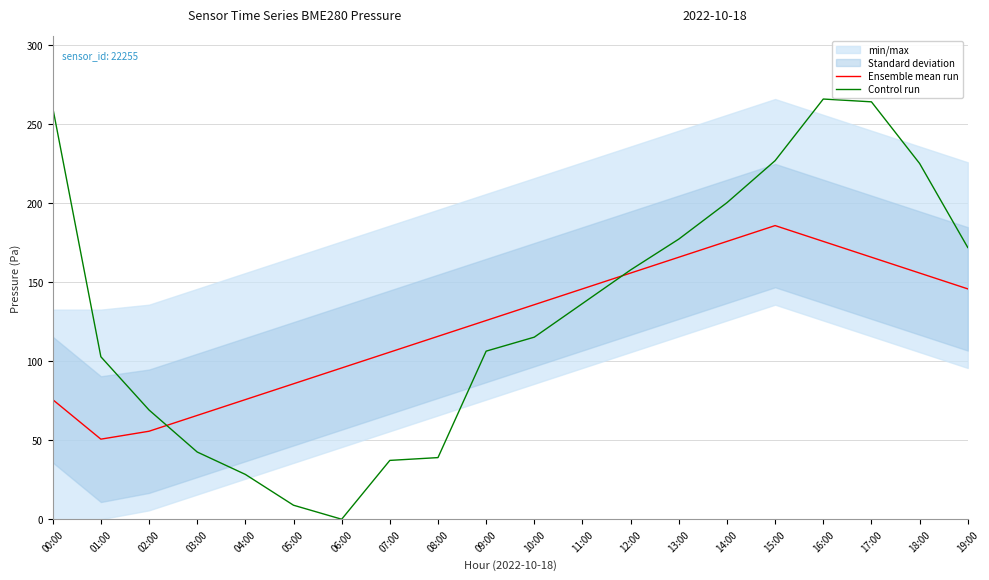

Which series has the largest total across all categories?

Control run